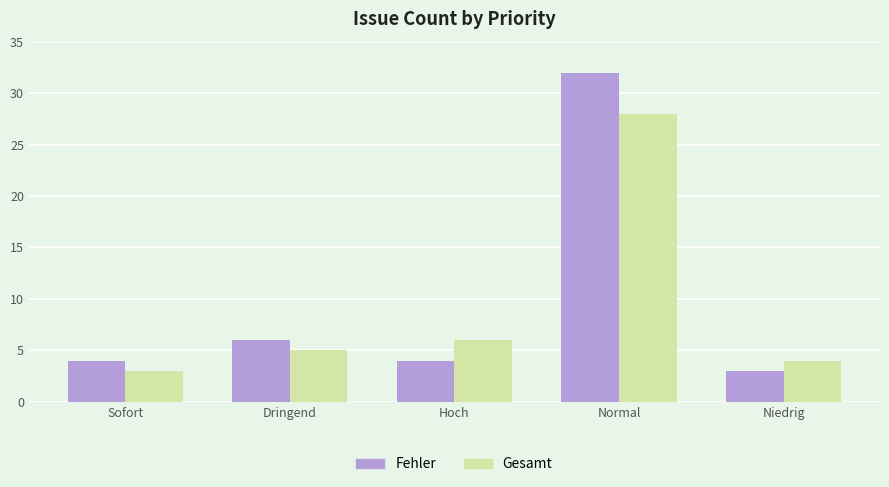

Reading right to left, transcribe all the data shown in this chart.

Fehler: Niedrig=3	Normal=32	Hoch=4	Dringend=6	Sofort=4
Gesamt: Niedrig=4	Normal=28	Hoch=6	Dringend=5	Sofort=3